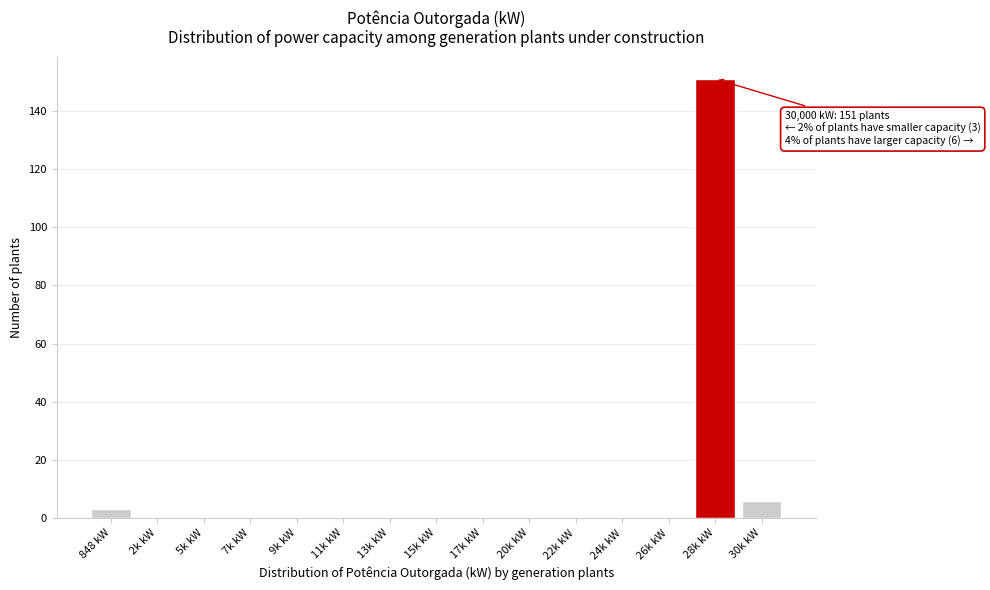

Reading left to right, list all the values displayed in this chart.

848 kW=3	2k kW=0	5k kW=0	7k kW=0	9k kW=0	11k kW=0	13k kW=0	15k kW=0	17k kW=0	20k kW=0	22k kW=0	24k kW=0	26k kW=0	28k kW=151	30k kW=6